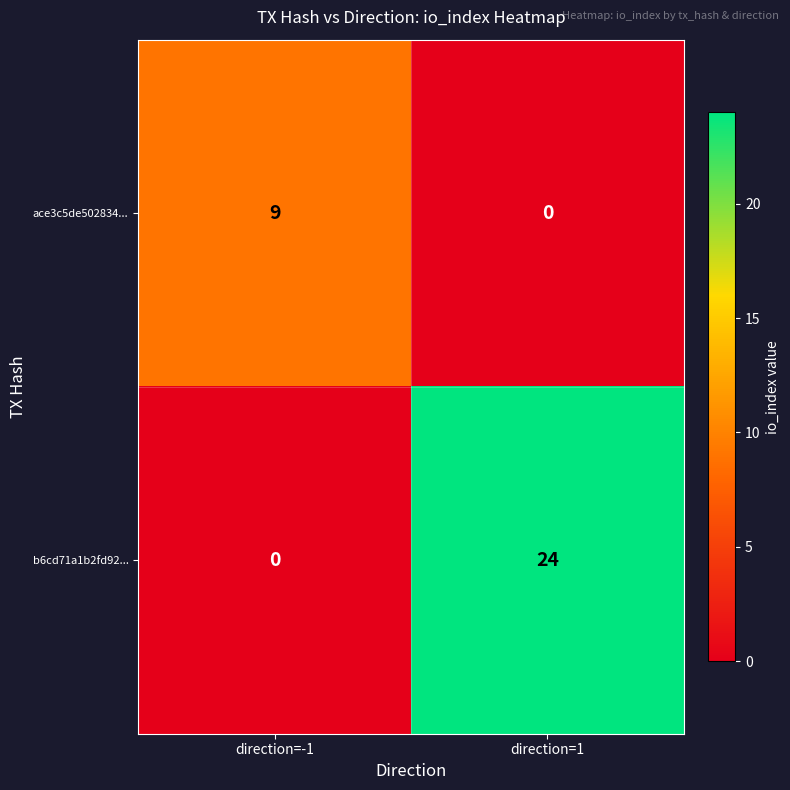

Where is b6cd71a1b2fd92... nearest to the value 12?

direction=-1